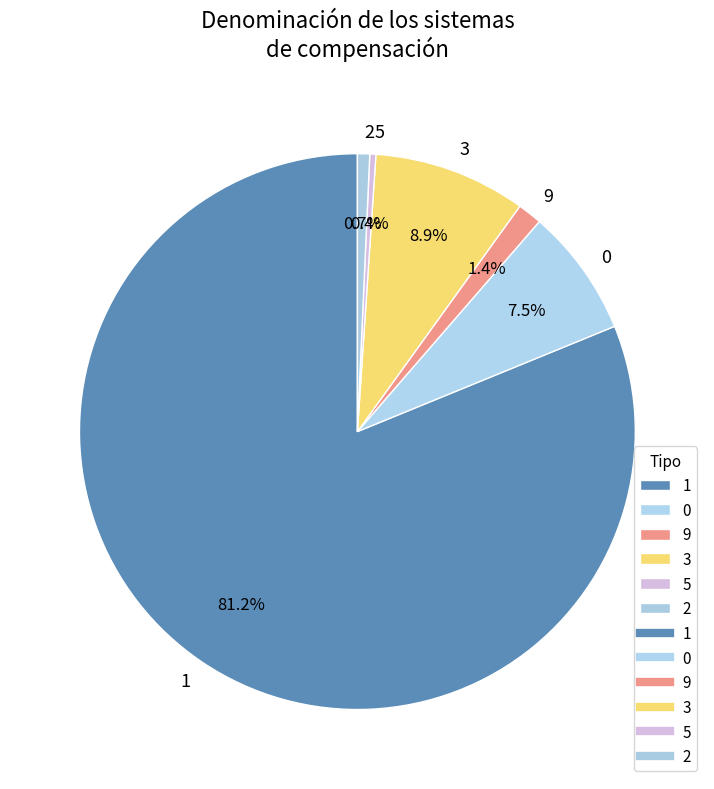

Which category has the biggest portion of the pie?

1